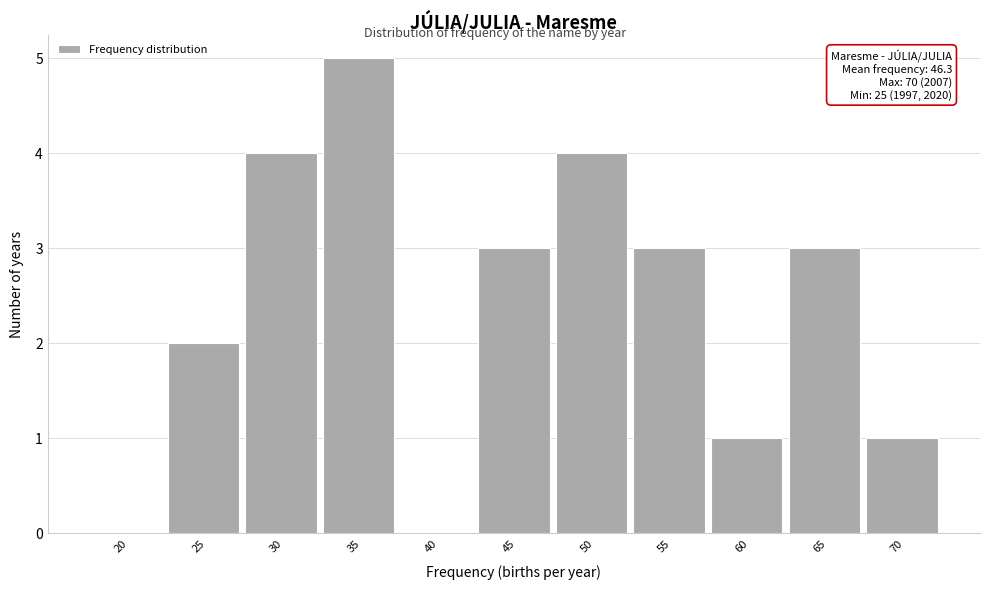

Approximately how many times larger is the value at 30 compared to 55?

1.3